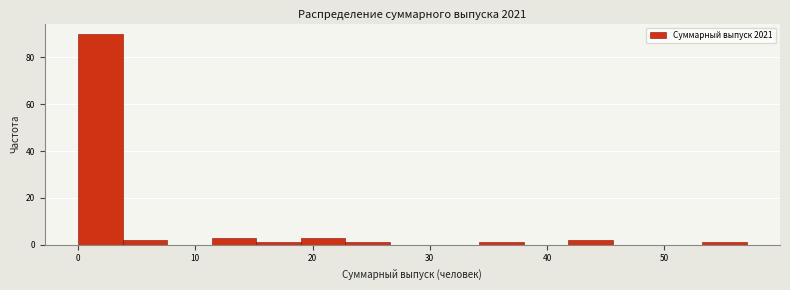

Around what value on the x-axis is the tallest bar? Give the approximate position of its centre, as read against the axis.

2